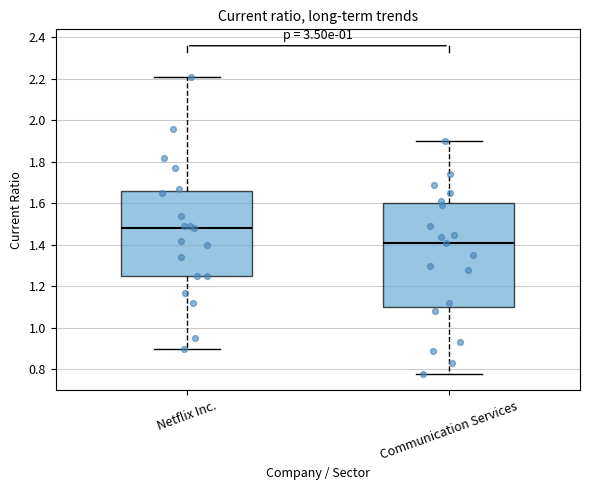

Reading left to right, transcribe this box plot: for each box, give where its median line is, the range the box spans, and where its two whiskers end, as read against the y-axis. The values are not printed on the chart, so give them approximately, as read against the axis.

Netflix Inc.: median 1.48, box 1.26 to 1.66, whiskers 0.90 to 2.22
Communication Services: median 1.42, box 1.10 to 1.60, whiskers 0.78 to 1.90